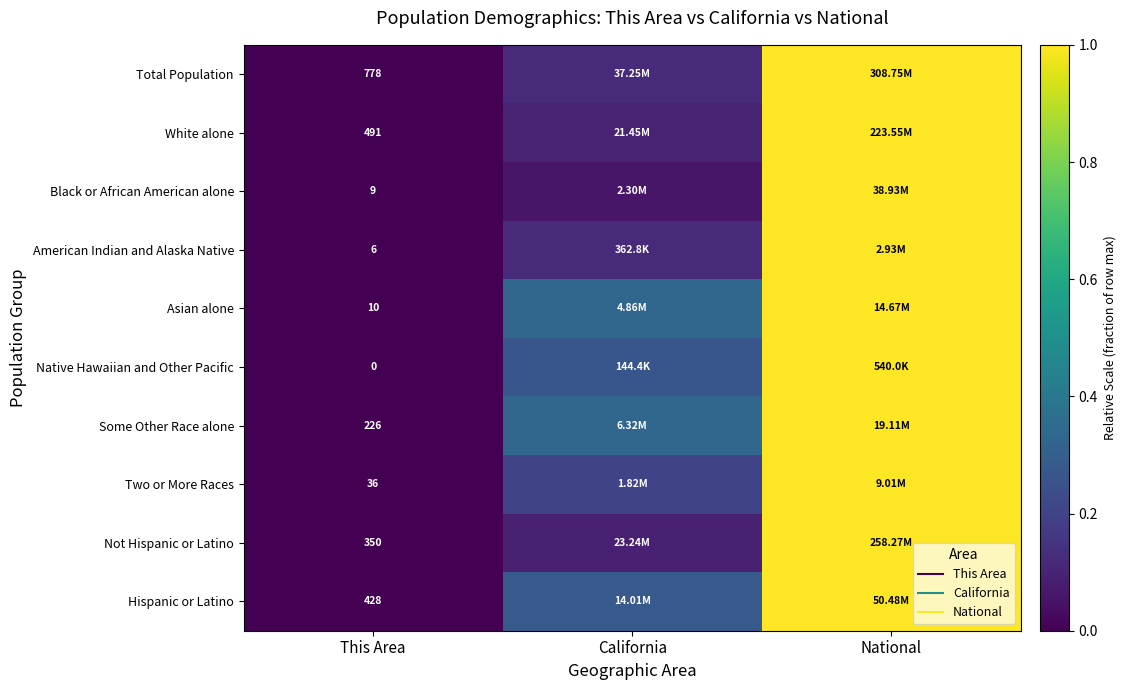

Is it true that White alone equals 1.0 at National?

True